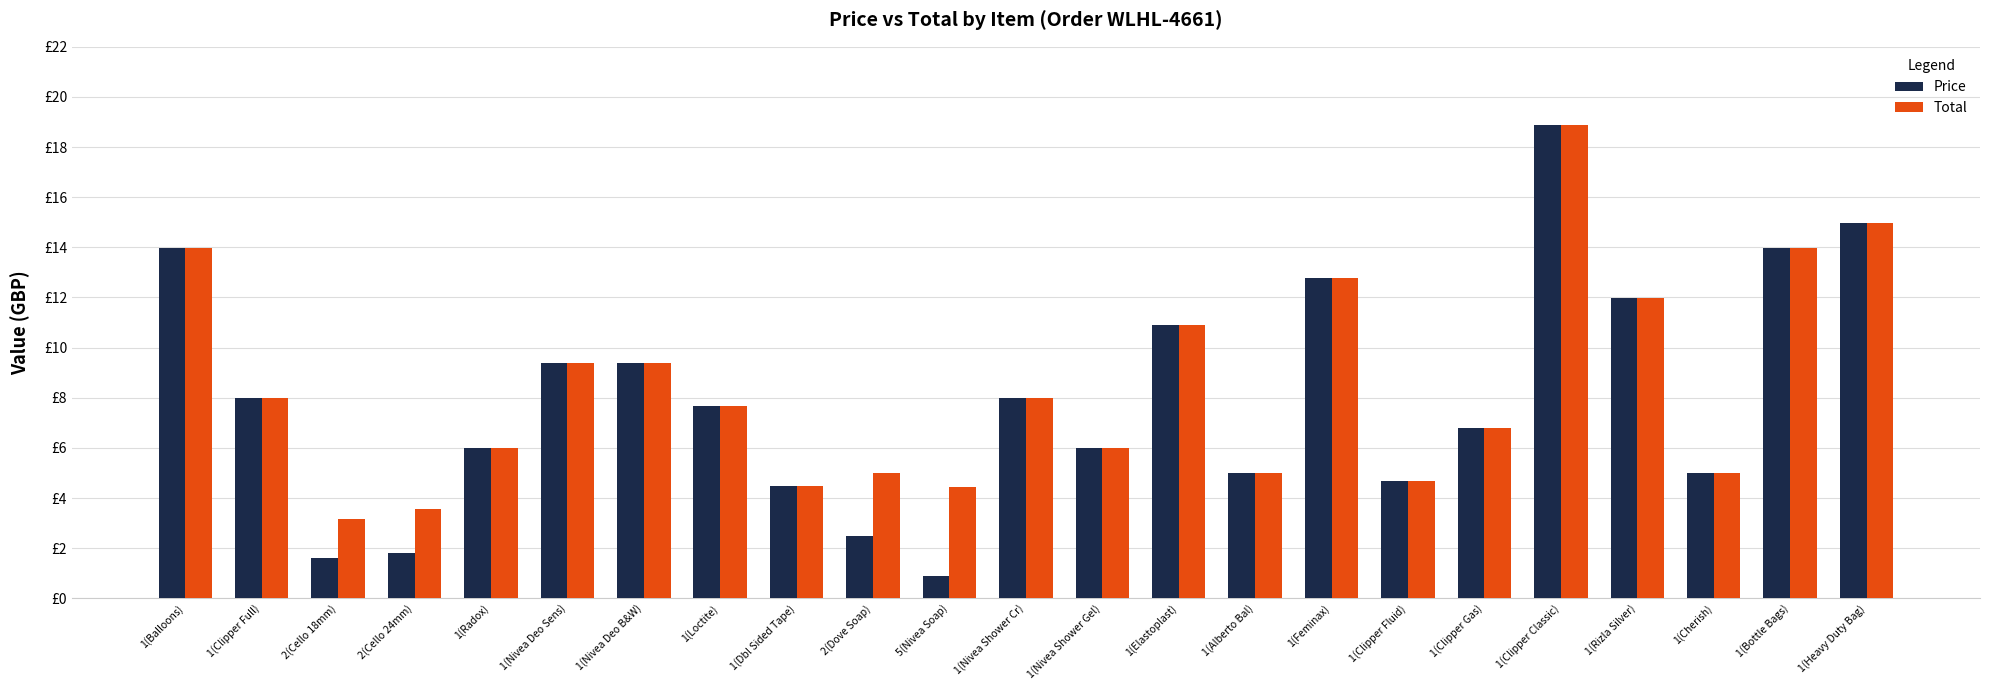

What is the label of the 4th bar from the right?

1(Rizla Silver)